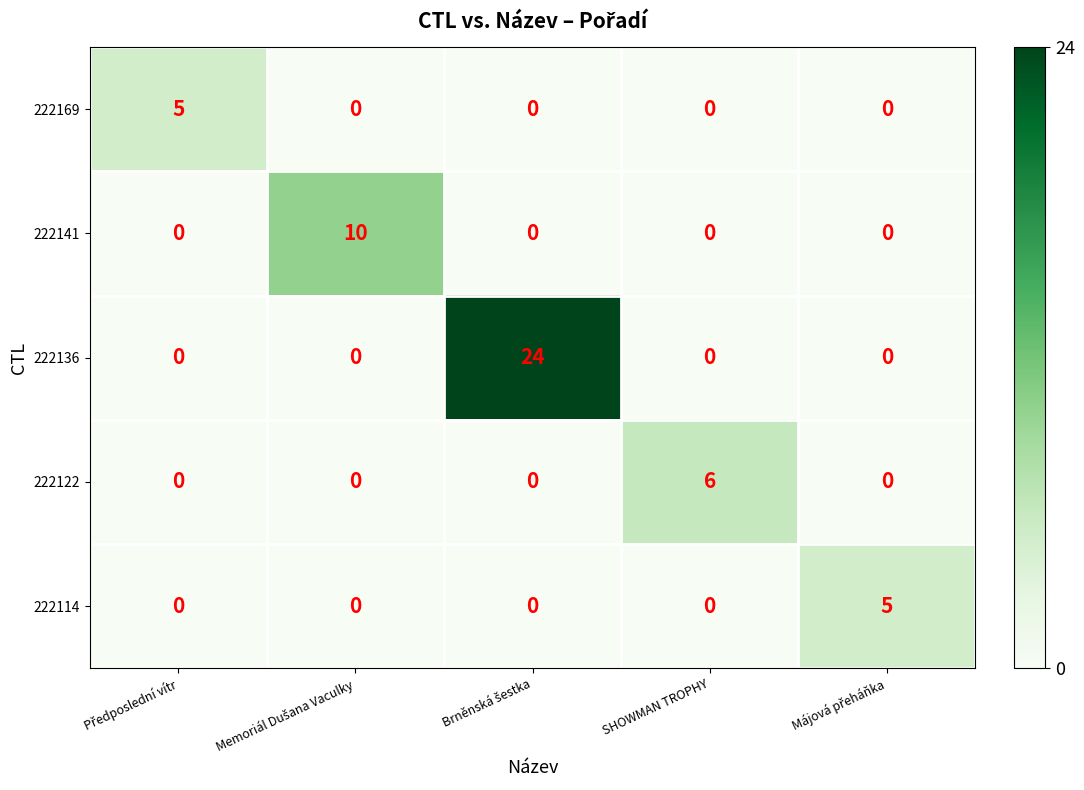

Which series has the largest total across all categories?

222136